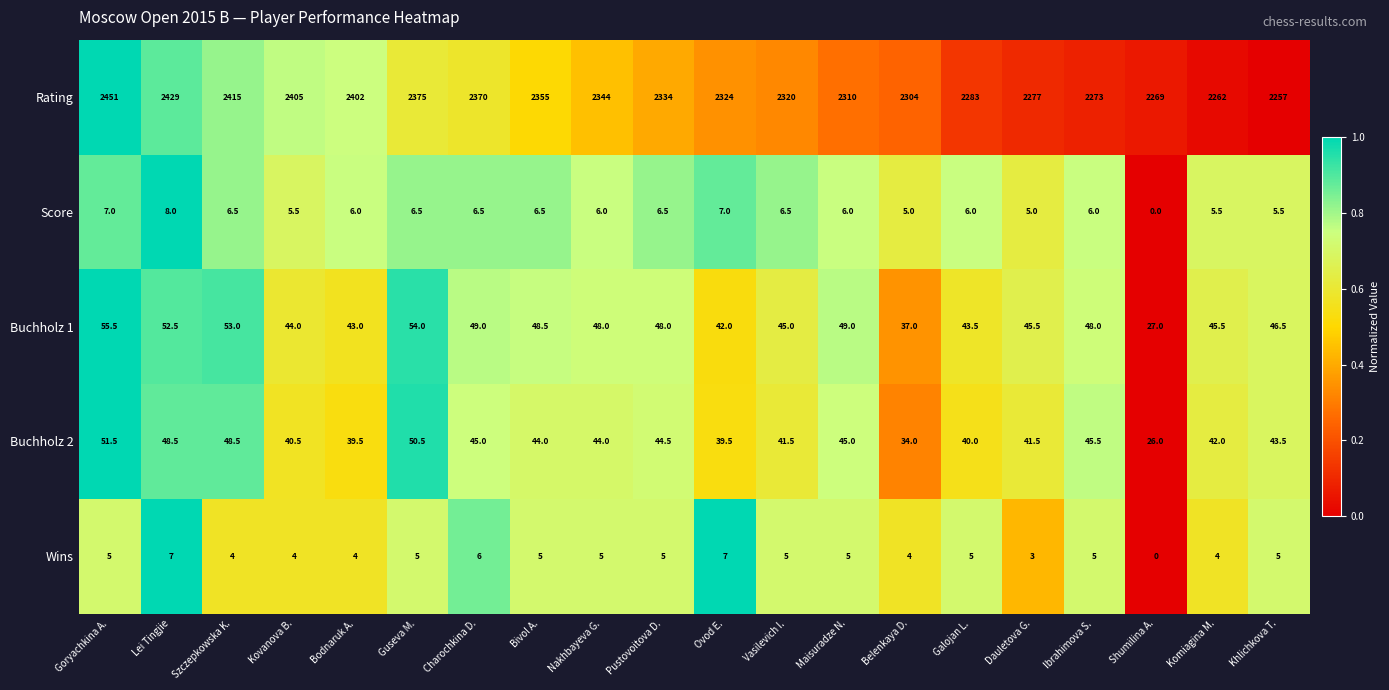

Rank the series at Vasilevich I. from lowest to highest value.

Wins, Score, Buchholz 2, Buchholz 1, Rating